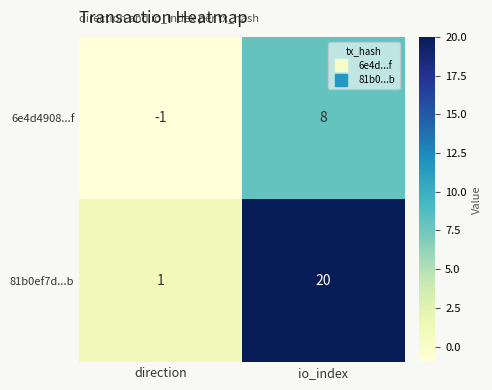

The value of 6e4d4908...f at io_index is 8. True or false?

True